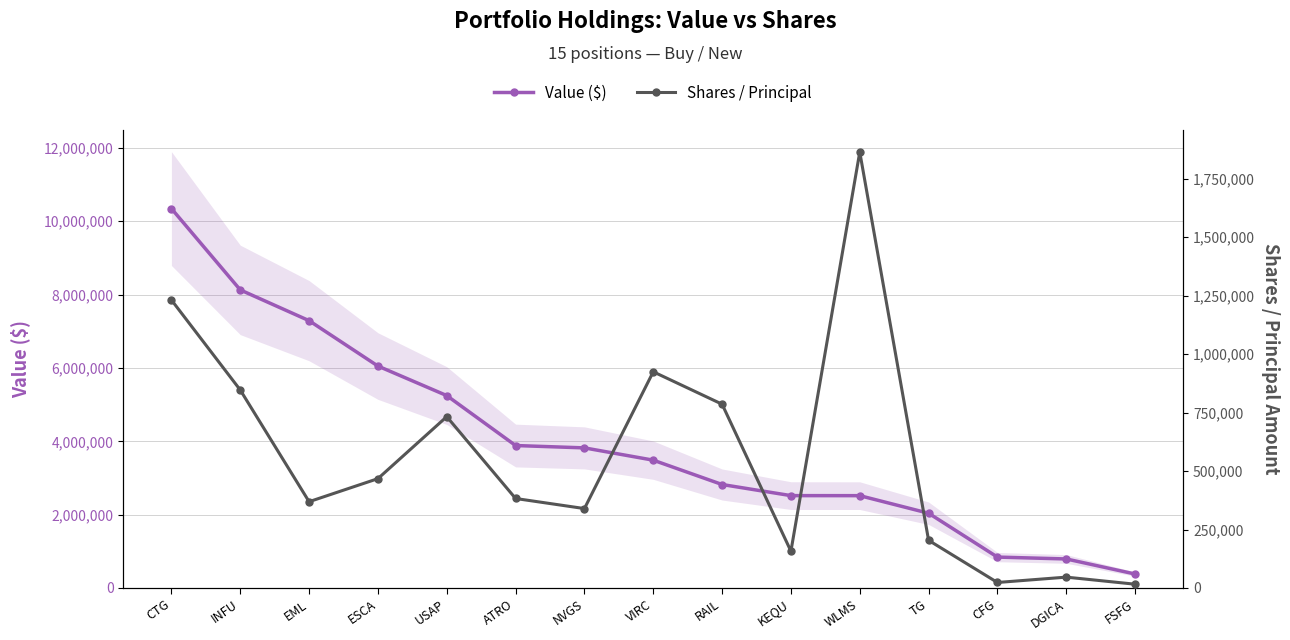

What is the sum of the Shares / Principal values at INFU and FSFG?

863072